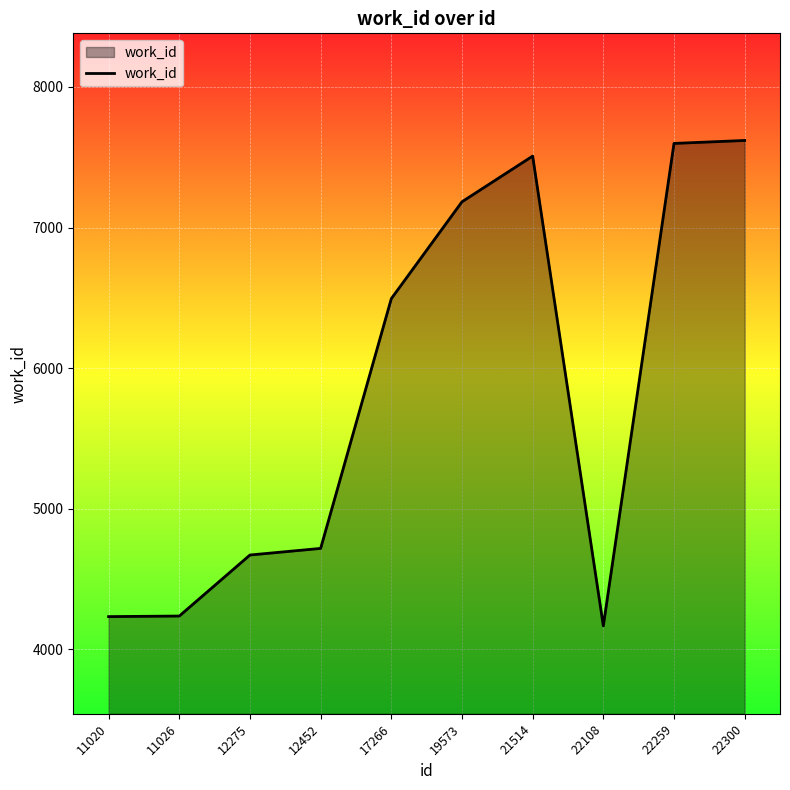

What value does the data have at 21514?

7508